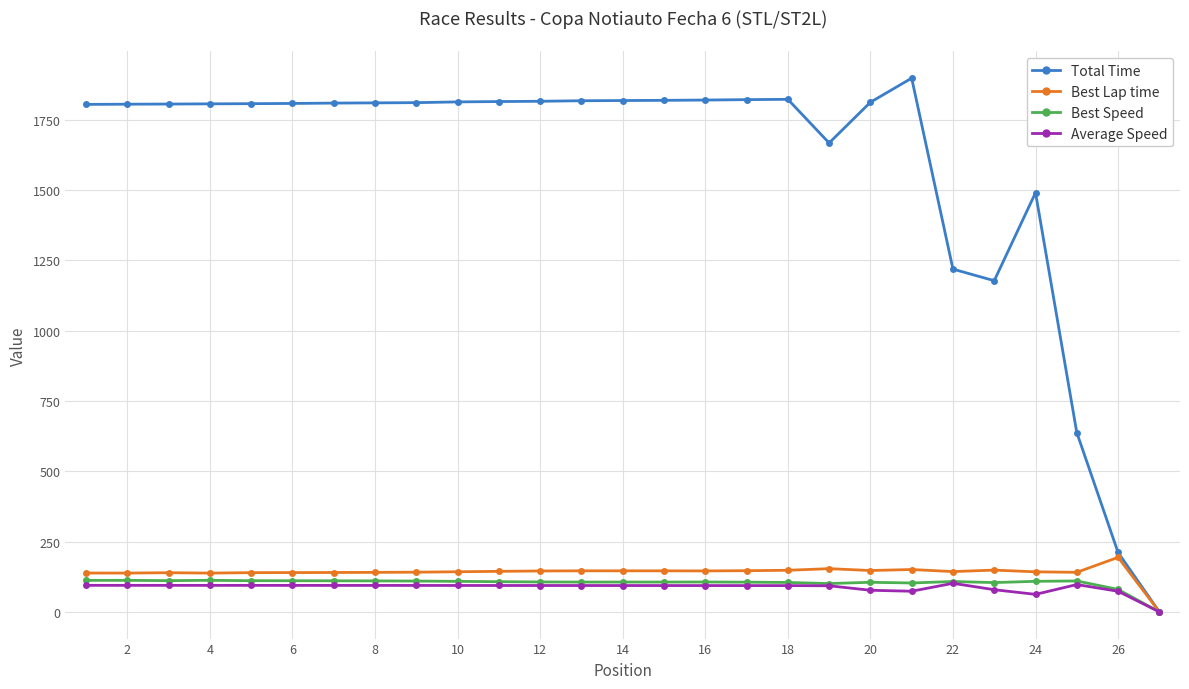

Which series has the largest total across all categories?

Total Time